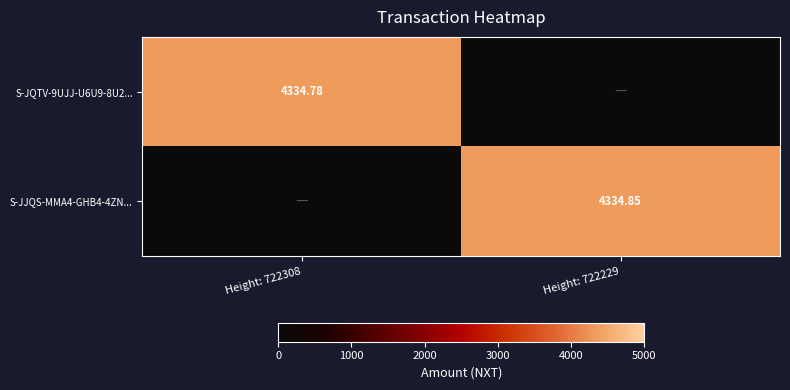

Which category has the highest value in the S-JJQS-MMA4-GHB4-4ZN... series?

Height: 722229